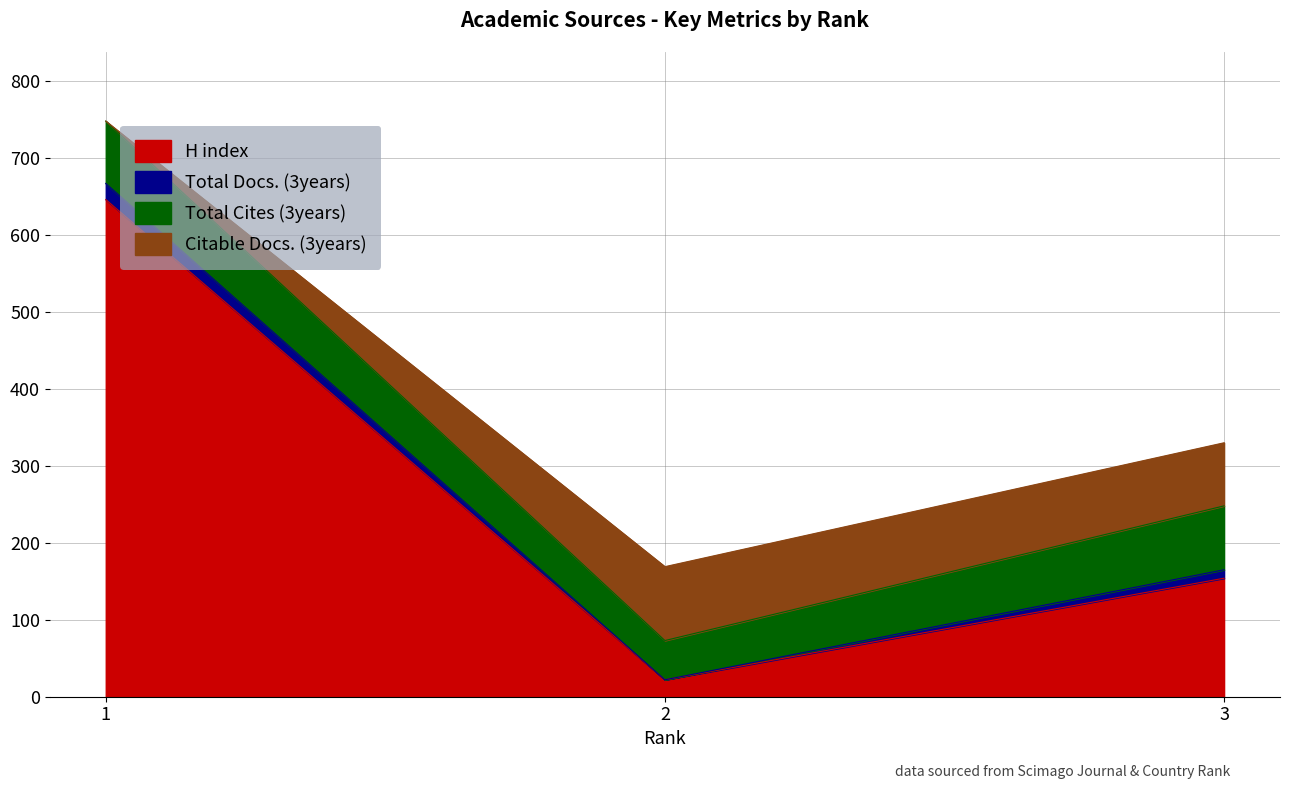

Does the chart display data point markers on the line(s)?

No